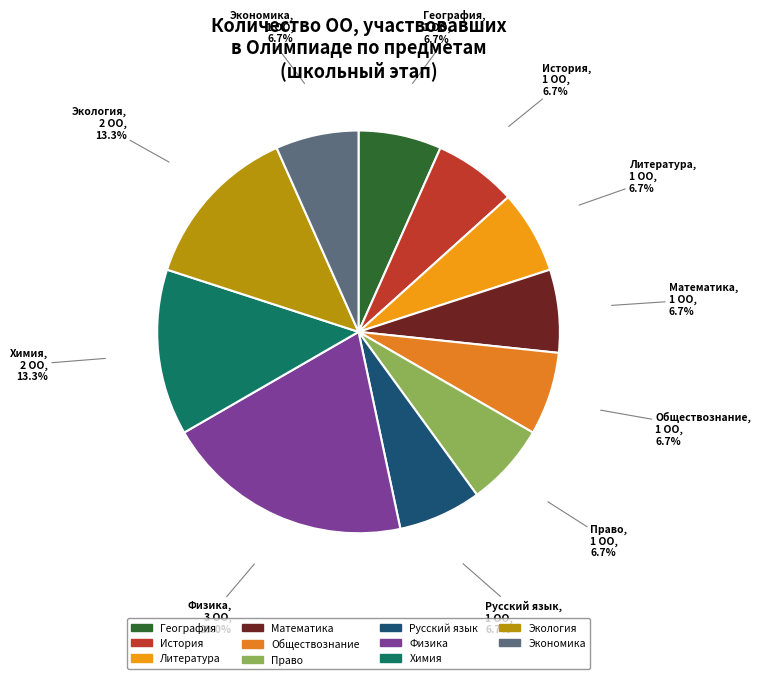

To the nearest percent, what is the difference between the largest and smallest slice percentages?

13%